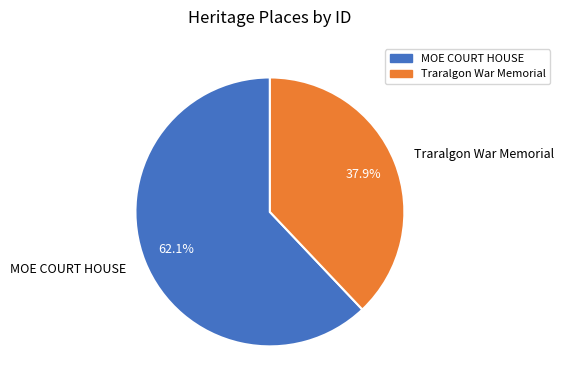

True or false: MOE COURT HOUSE accounts for 62% of the total.

True